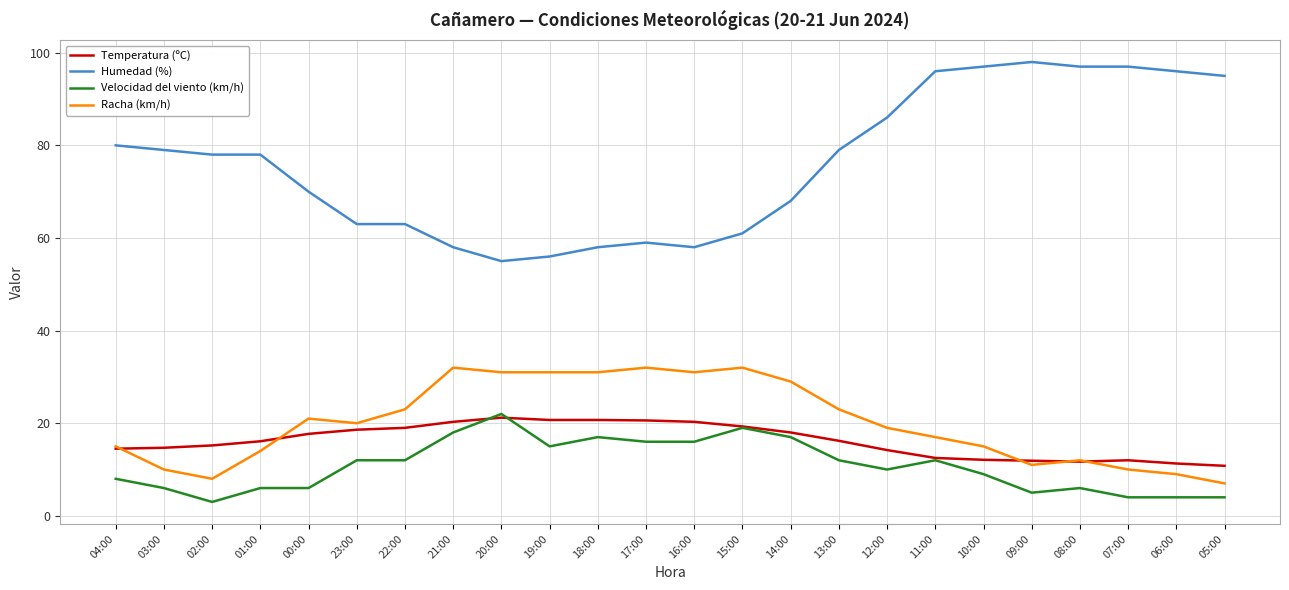

What is the total value across all series at 17:00?

127.6